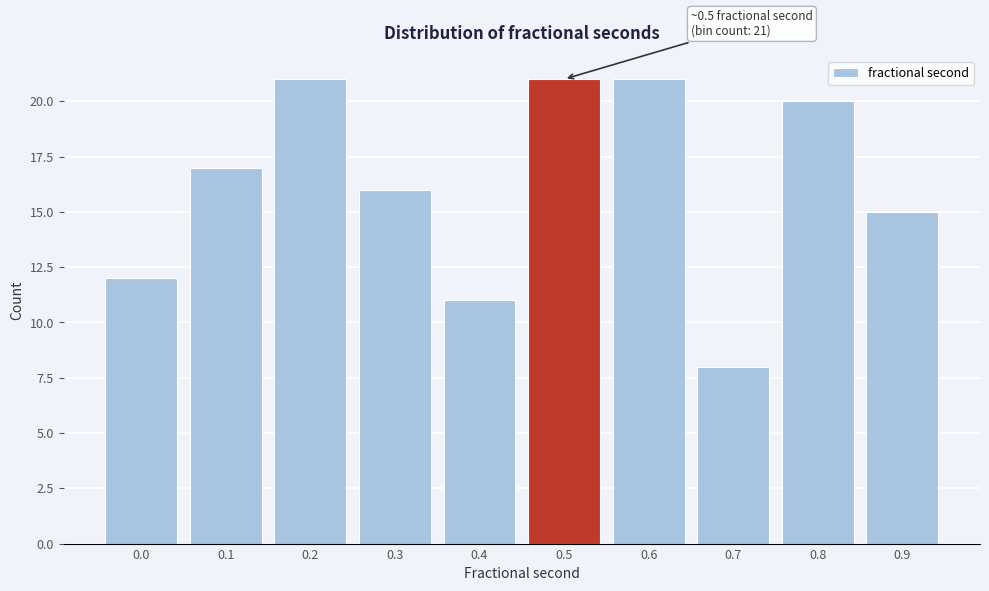

Reading left to right, list all the values displayed in this chart.

12	17	21	16	11	21	21	8	20	15